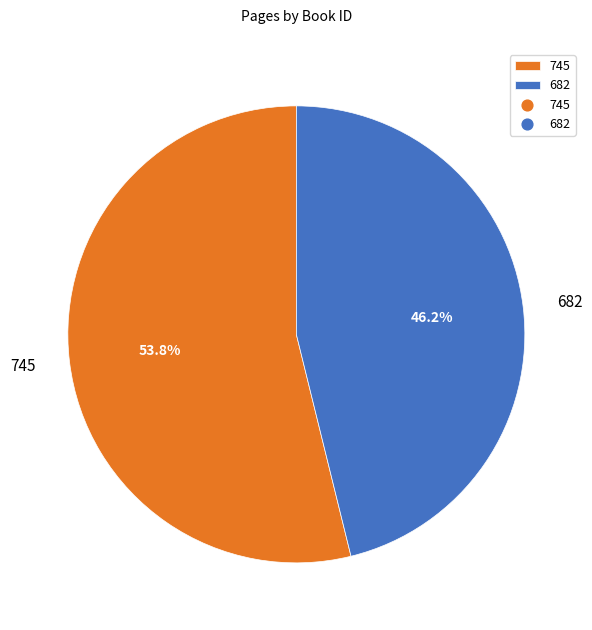

Rank the categories by value from lowest to highest.

682, 745